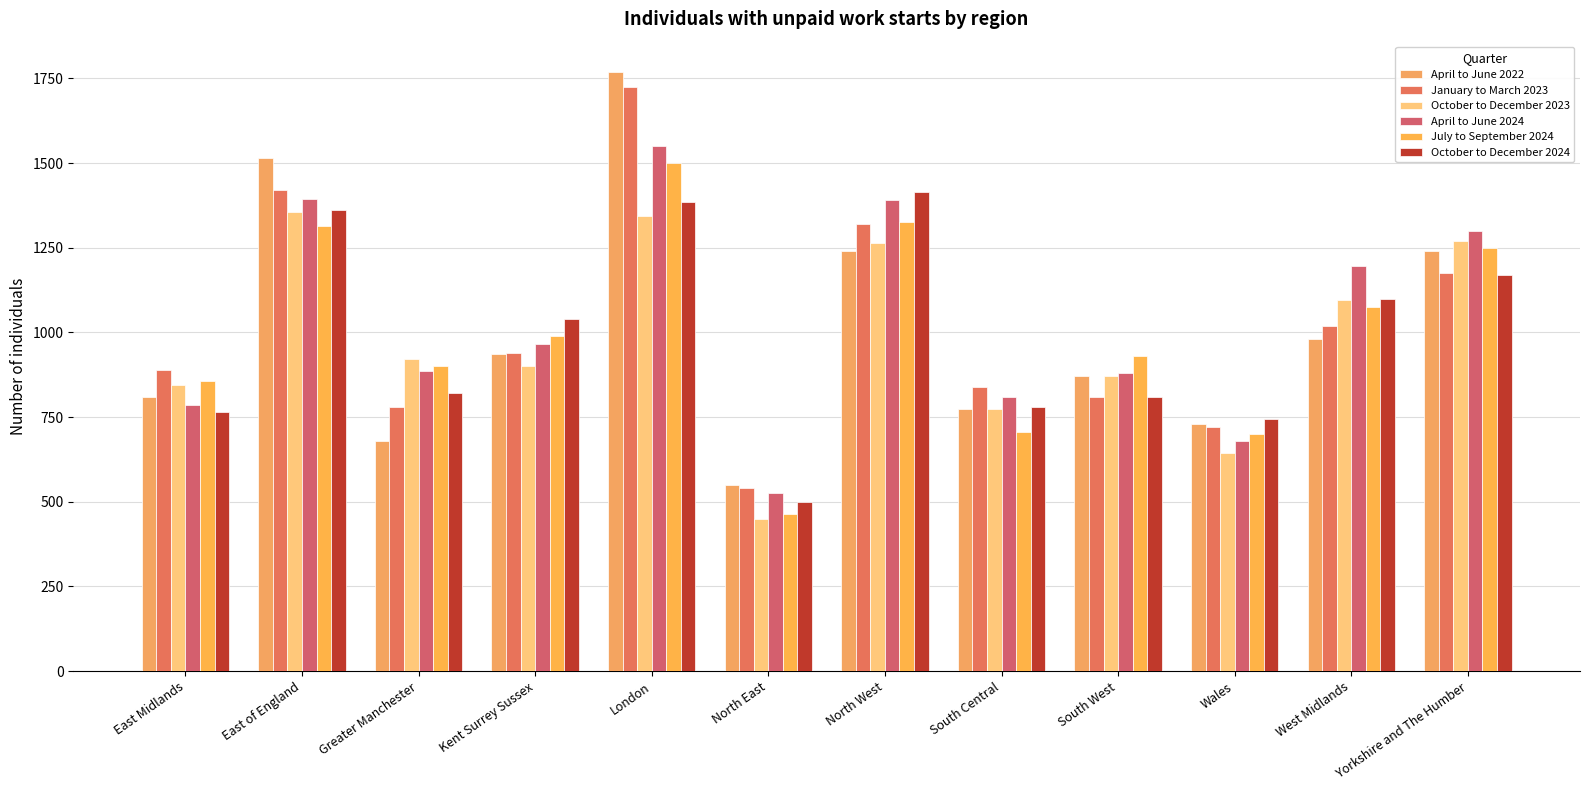

What position from the left is Greater Manchester?

3